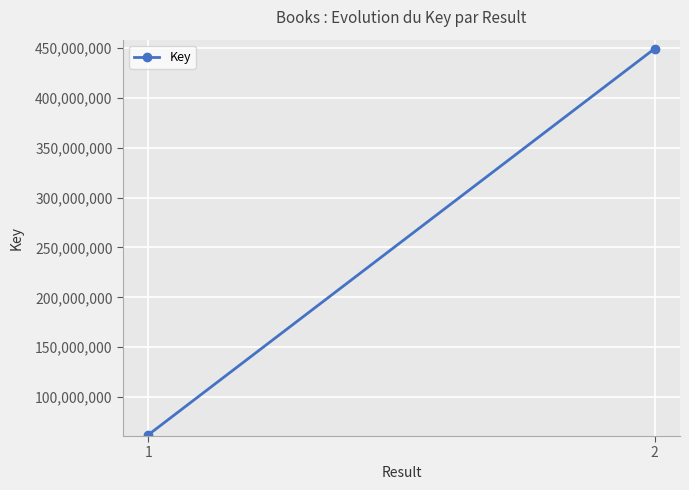

What is the value of the 2nd point from the left?

449494716